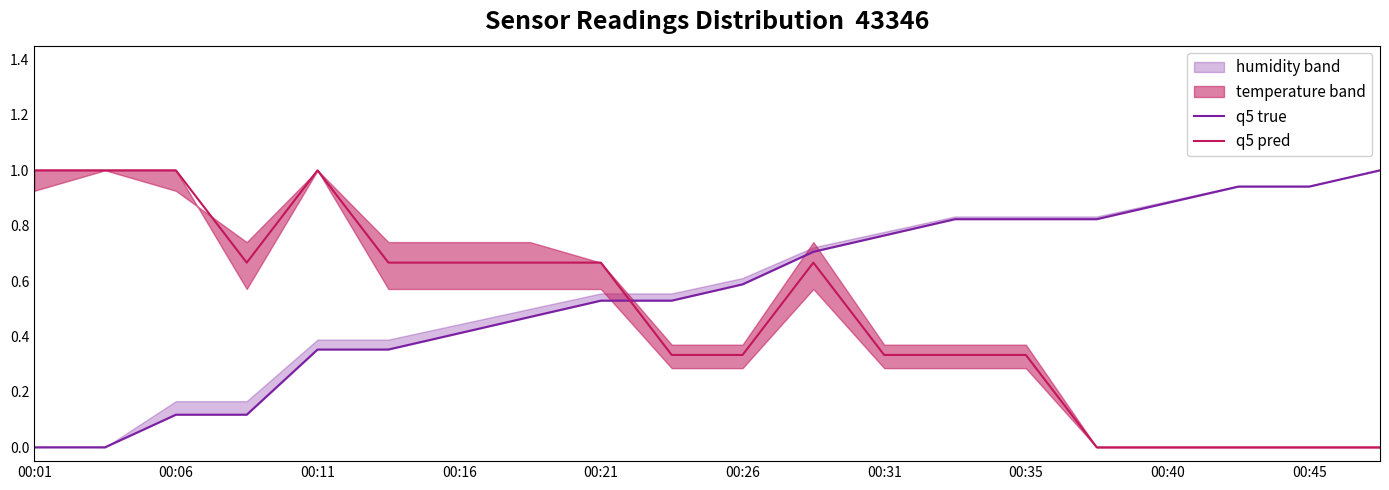

The value of q5 pred at 00:06 is 0.3. True or false?

False